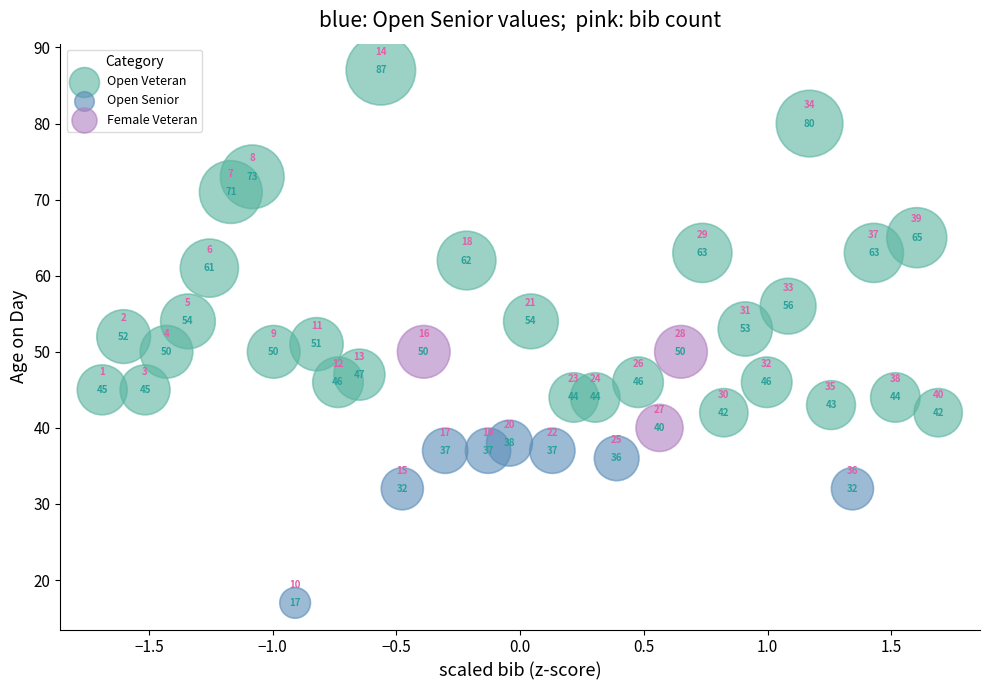

Which series has the largest Y range (max minus min)?

Open Veteran